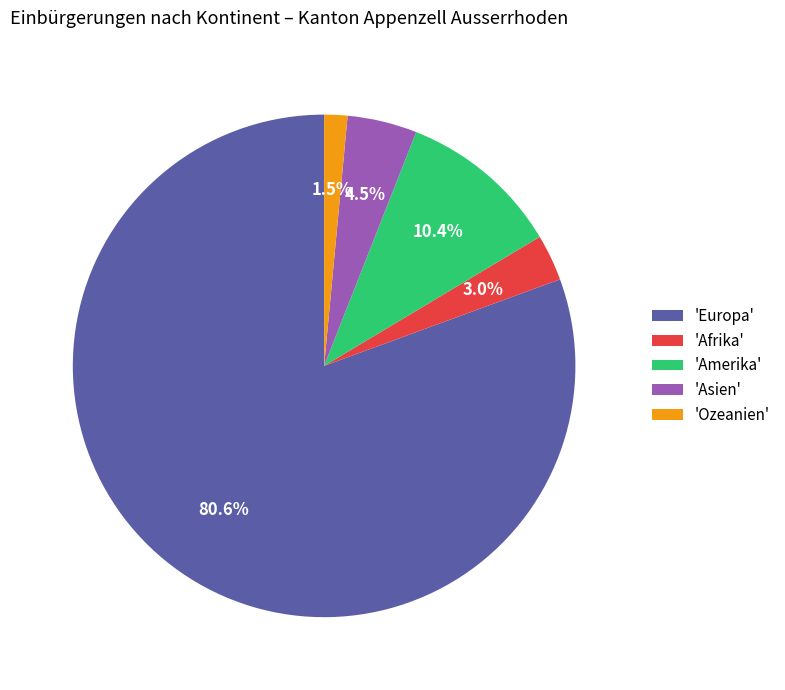

Rank the categories by value from highest to lowest.

'Europa', 'Amerika', 'Asien', 'Afrika', 'Ozeanien'